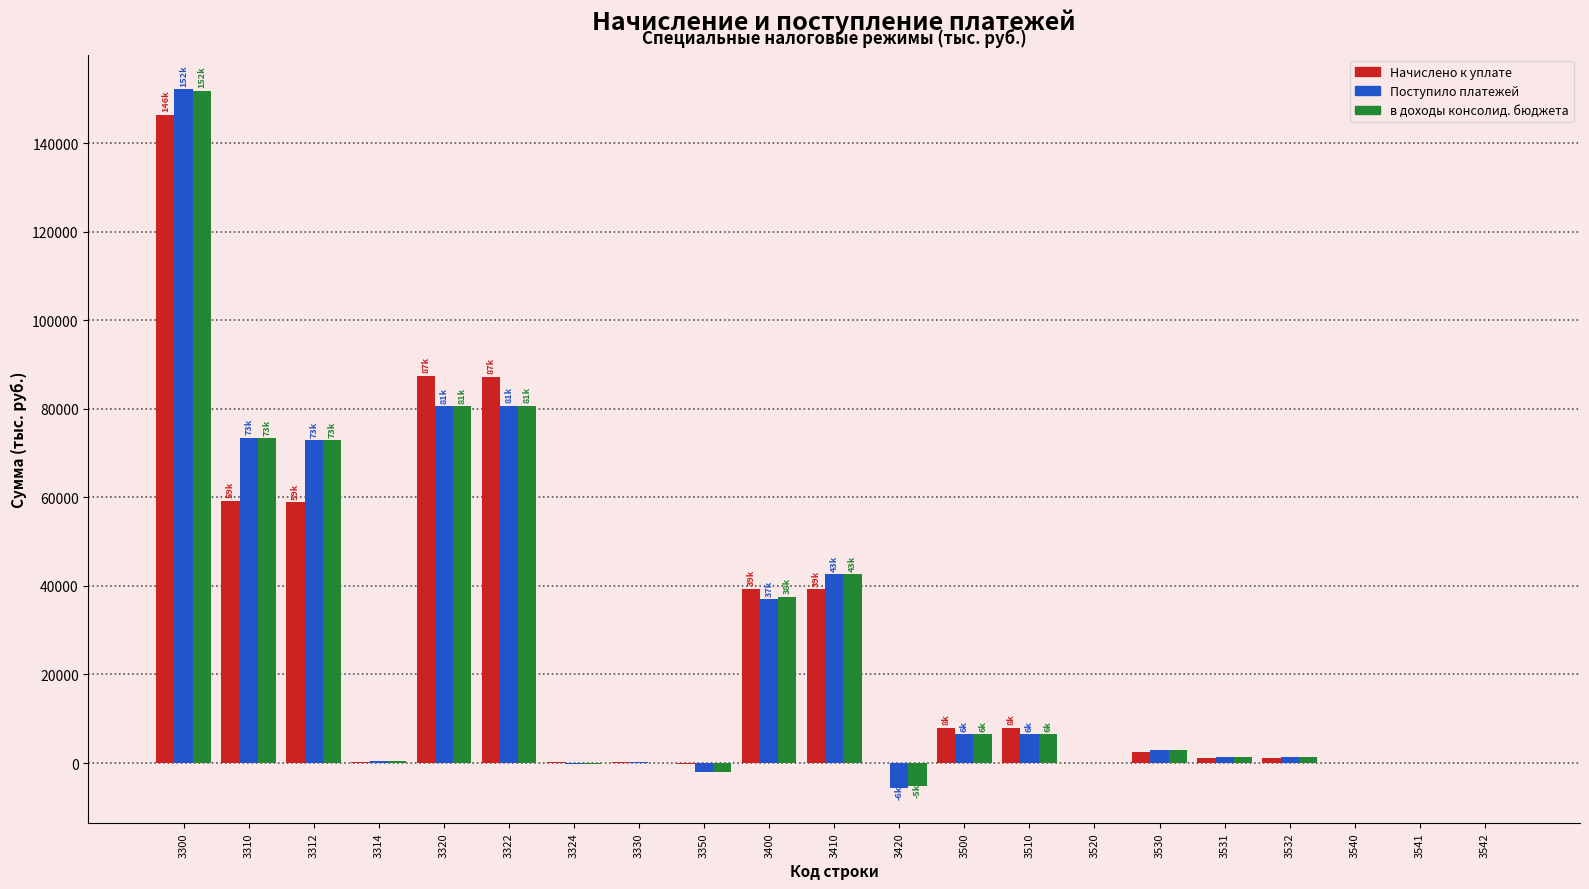

What is the sum of all Начислено к уплате values?

538818